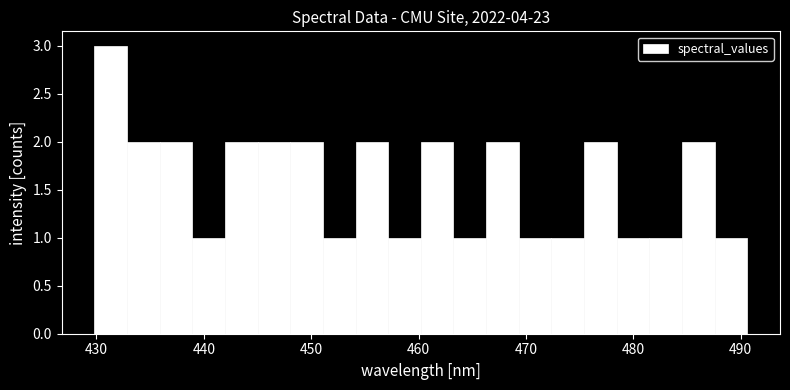

Read against the x-axis, roughly where is the centre of the tallest bar?

431